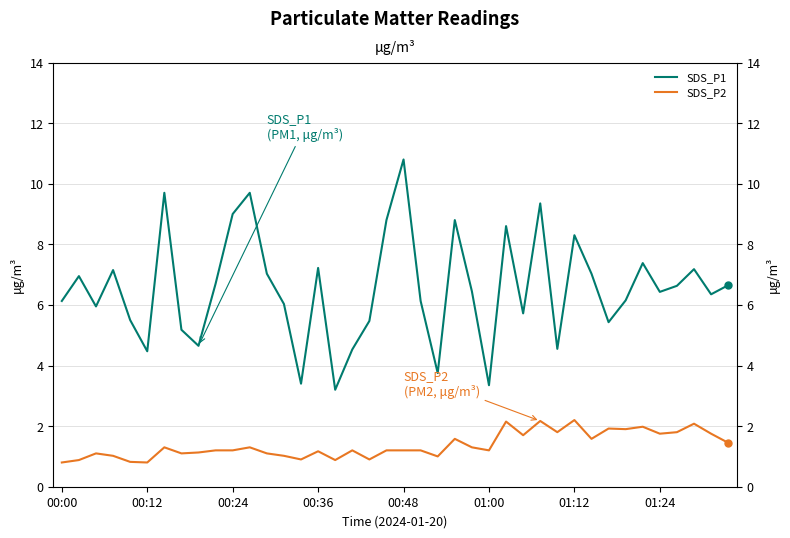

What is the maximum value for SDS_P1?

10.8